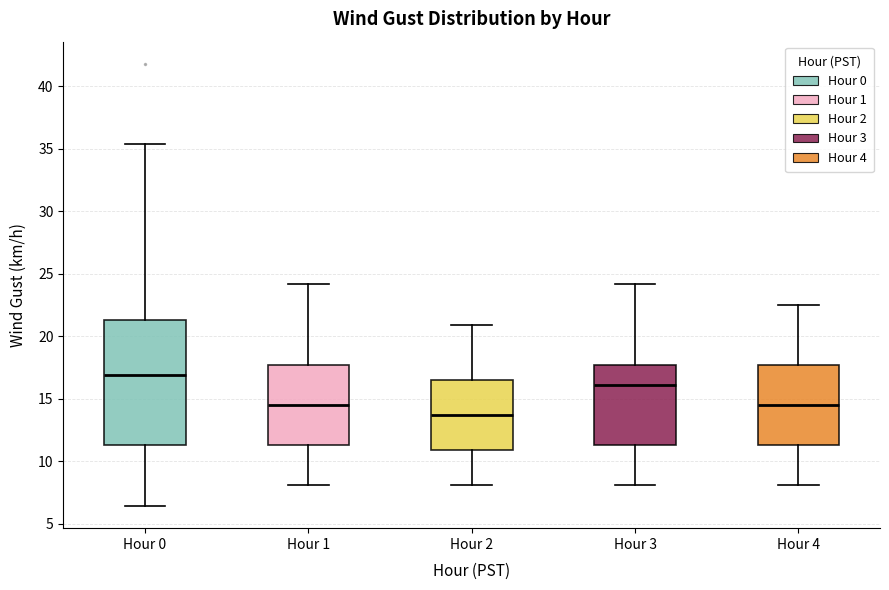

Comparing the boxes themselves (not the whiskers), which one is the tallest?

Hour 0